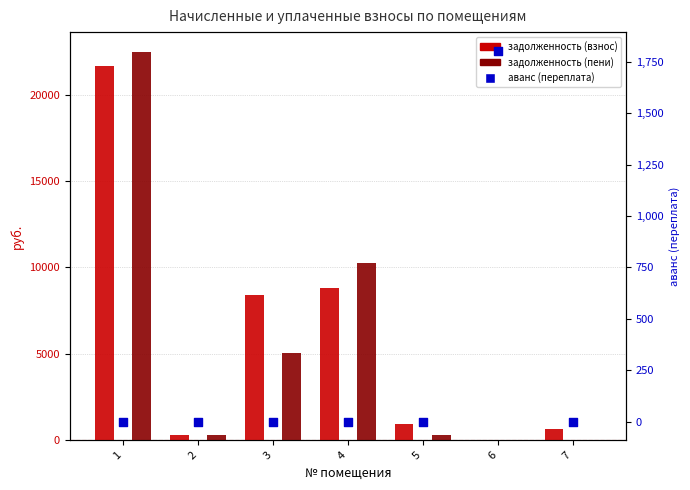

Which series has the largest Y range (max minus min)?

задолженность (пени)